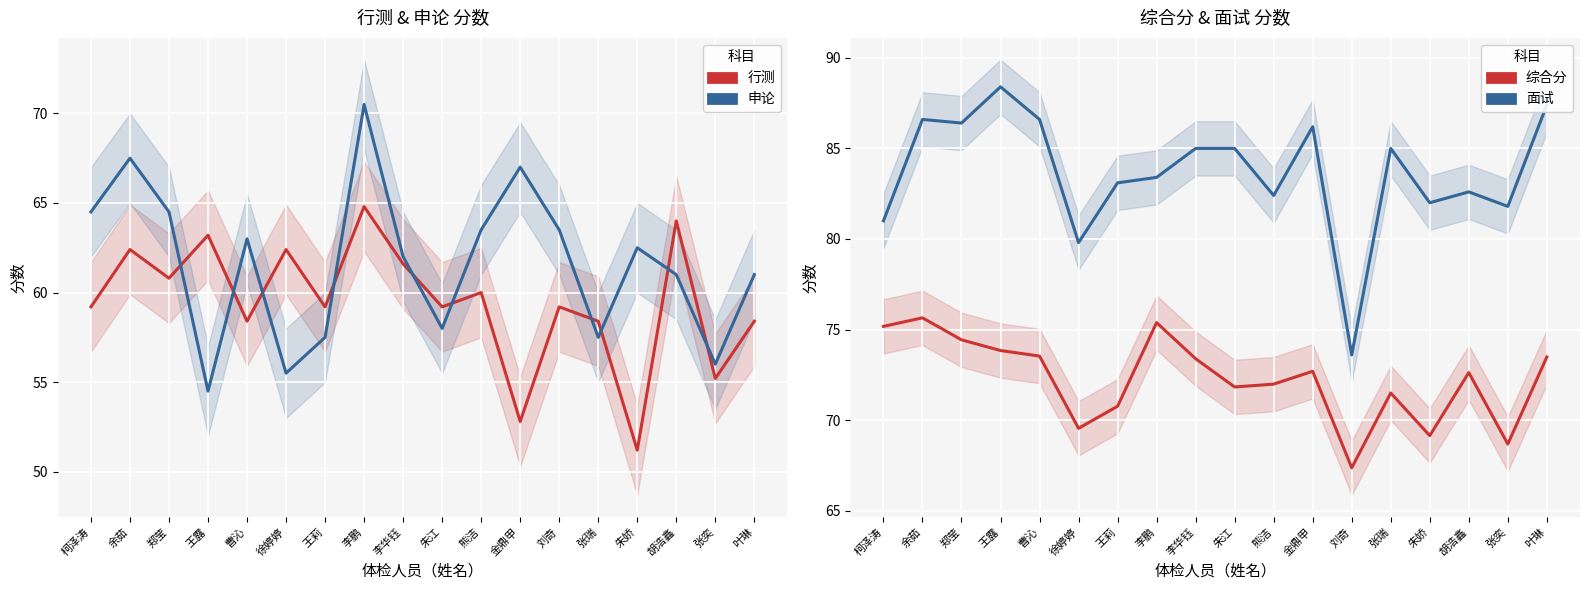

Reading left to right, list all the values displayed in this chart.

行测: 59.2	62.4	60.8	63.2	58.4	62.4	59.2	64.8	61.6	59.2	60.0	52.8	59.2	58.4	51.2	64.0	55.2	58.4
申论: 64.5	67.5	64.5	54.5	63.0	55.5	57.5	70.5	62.0	58.0	63.5	67.0	63.5	57.5	62.5	61.0	56.0	61.0
综合分: 75.2	75.6	74.4	73.8	73.5	69.5	70.8	75.4	73.4	71.8	72.0	72.7	67.4	71.5	69.1	72.6	68.7	73.5
面试: 81.0	86.6	86.4	88.4	86.6	79.8	83.1	83.4	85.0	85.0	82.4	86.2	73.6	85.0	82.0	82.6	81.8	87.4